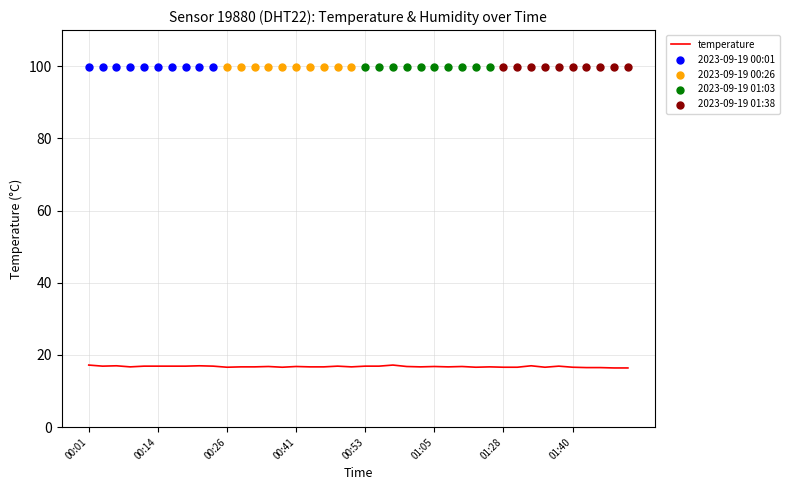

What is the change in value from 00:36 to 01:57?

-0.4